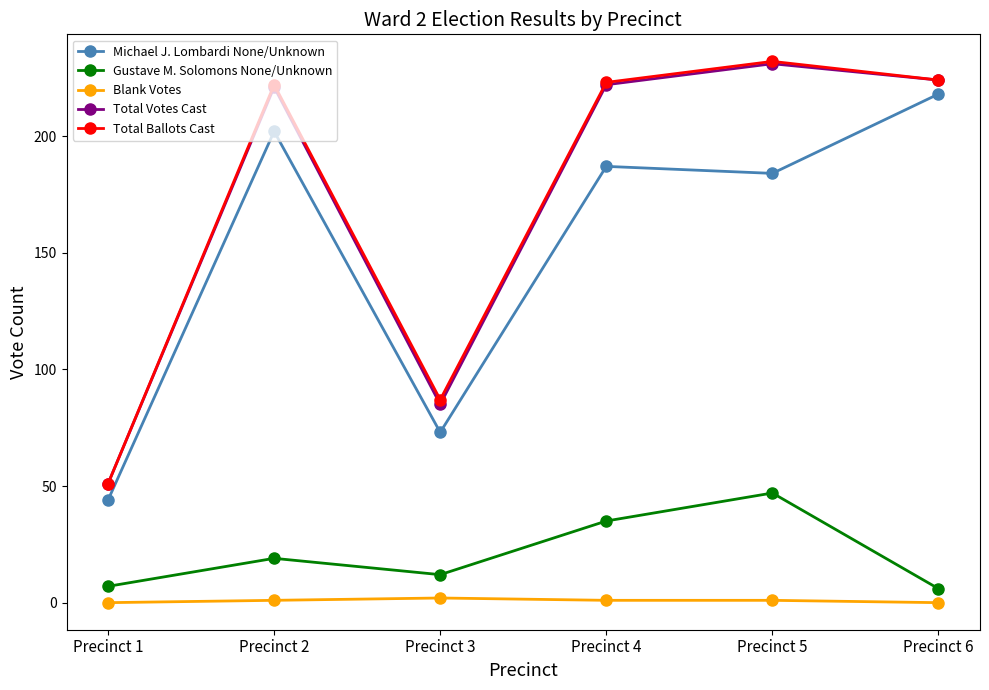

Is it true that Total Votes Cast equals 222 at Precinct 4?

True